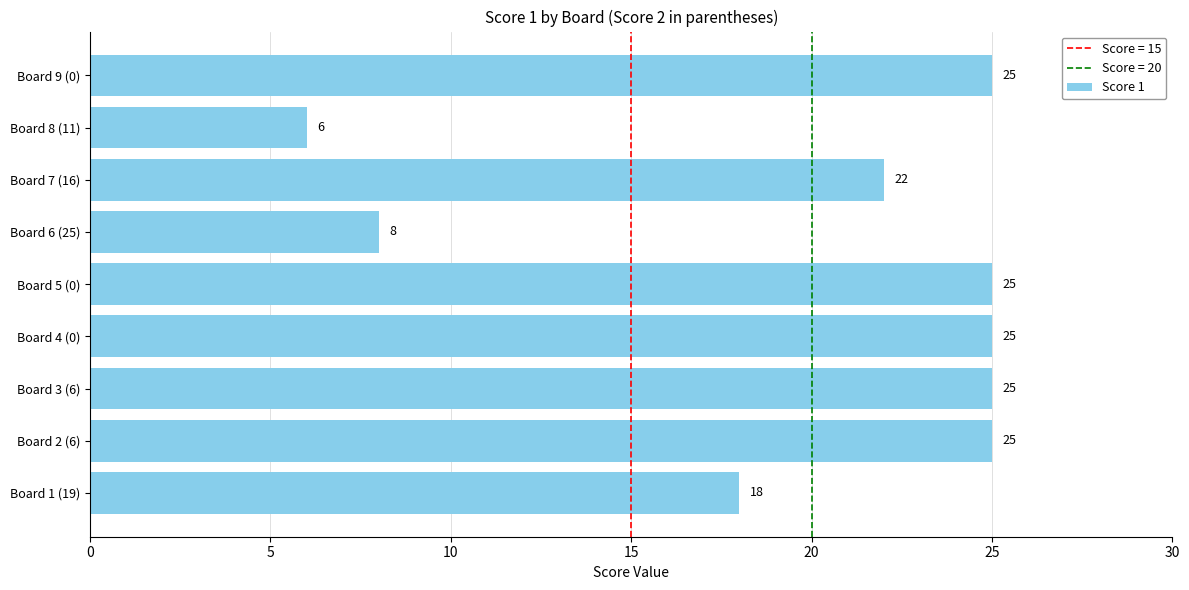

Which category has the lowest value across all series?

Board 8 (11)